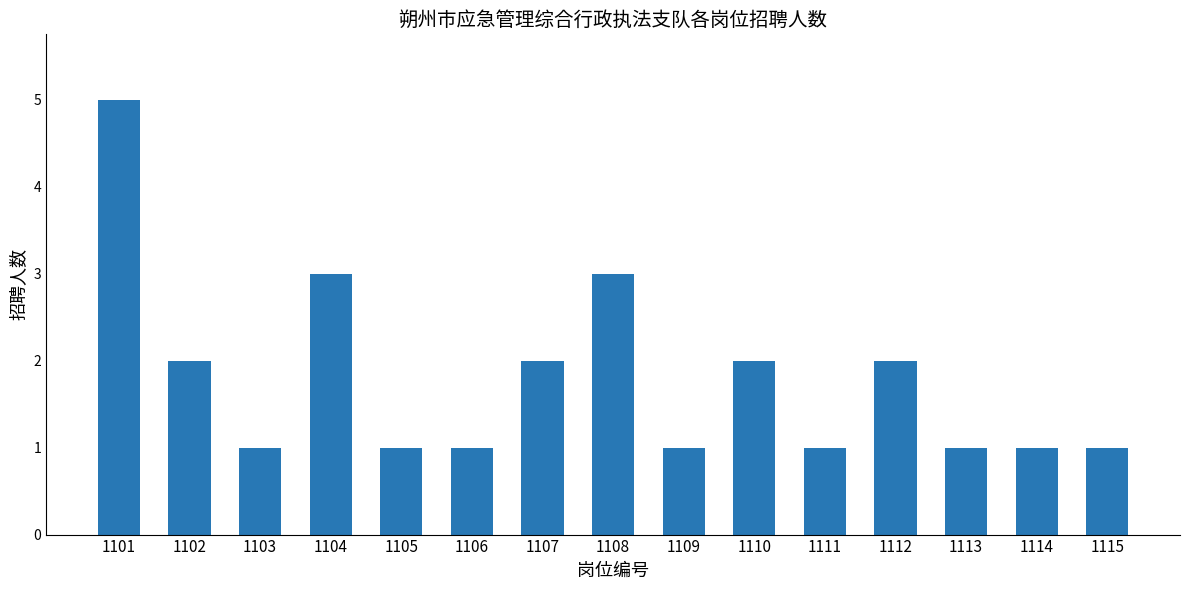

How many data points does each series have?

15